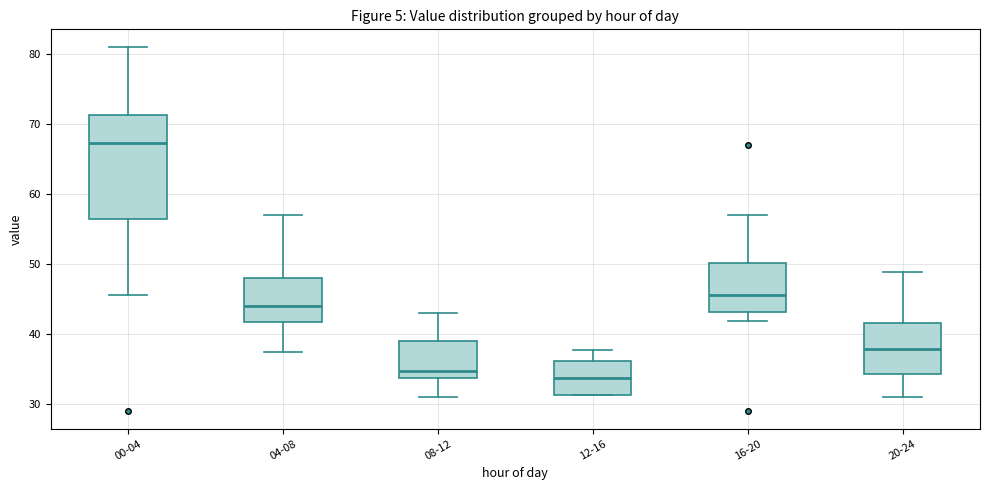

Reading left to right, transcribe this box plot: for each box, give where its median line is, the range the box spans, and where its two whiskers end, as read against the y-axis. The values are not printed on the chart, so give them approximately, as read against the axis.

00-04: median 67, box 56 to 71, whiskers 46 to 81
04-08: median 44, box 42 to 48, whiskers 37 to 57
08-12: median 35, box 34 to 39, whiskers 31 to 43
12-16: median 34, box 31 to 36, whiskers 31 to 38
16-20: median 46, box 43 to 50, whiskers 42 to 57
20-24: median 38, box 34 to 41, whiskers 31 to 49